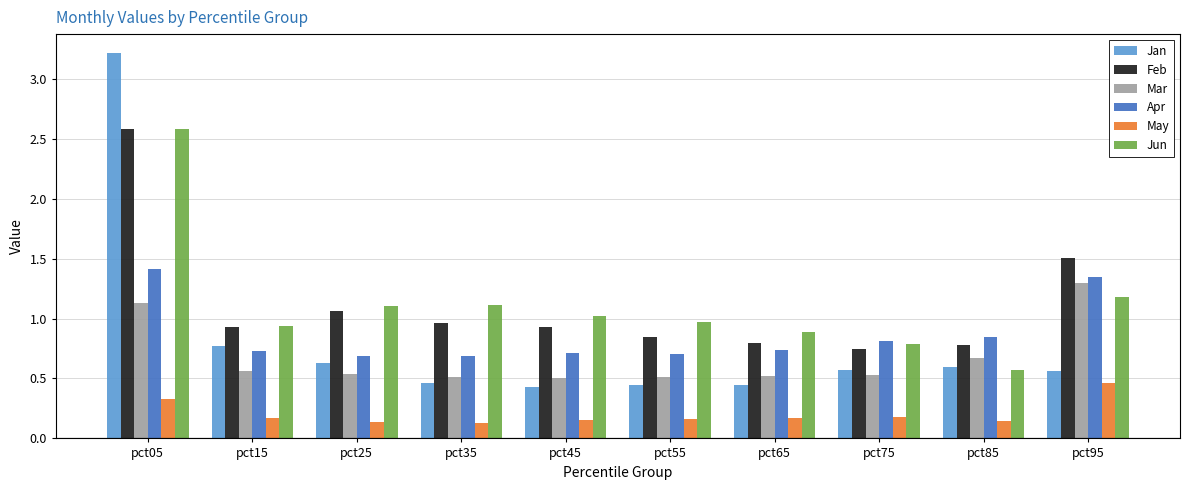

The Jan series shows 3.2 at pct05. True or false?

True